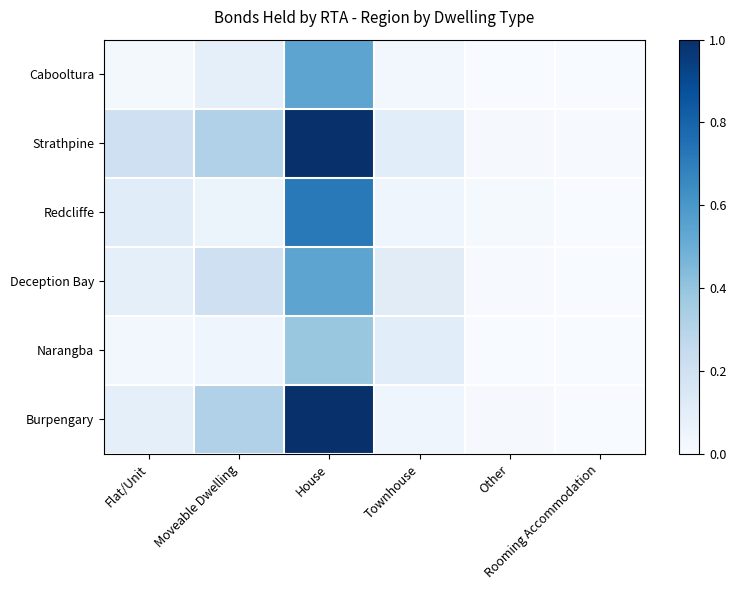

Reading right to left, what are all the values shown in this chart?

Cabooltura: Rooming Accommodation=0.0	Other=0.0	Townhouse=0.0	House=0.5	Moveable Dwelling=0.1	Flat/Unit=0.0
Strathpine: Rooming Accommodation=0.0	Other=0.0	Townhouse=0.1	House=1.0	Moveable Dwelling=0.3	Flat/Unit=0.2
Redcliffe: Rooming Accommodation=0.0	Other=0.0	Townhouse=0.0	House=0.7	Moveable Dwelling=0.1	Flat/Unit=0.1
Deception Bay: Rooming Accommodation=0.0	Other=0.0	Townhouse=0.1	House=0.5	Moveable Dwelling=0.2	Flat/Unit=0.1
Narangba: Rooming Accommodation=0.0	Other=0.0	Townhouse=0.1	House=0.4	Moveable Dwelling=0.0	Flat/Unit=0.0
Burpengary: Rooming Accommodation=0.0	Other=0.0	Townhouse=0.0	House=1.0	Moveable Dwelling=0.3	Flat/Unit=0.1